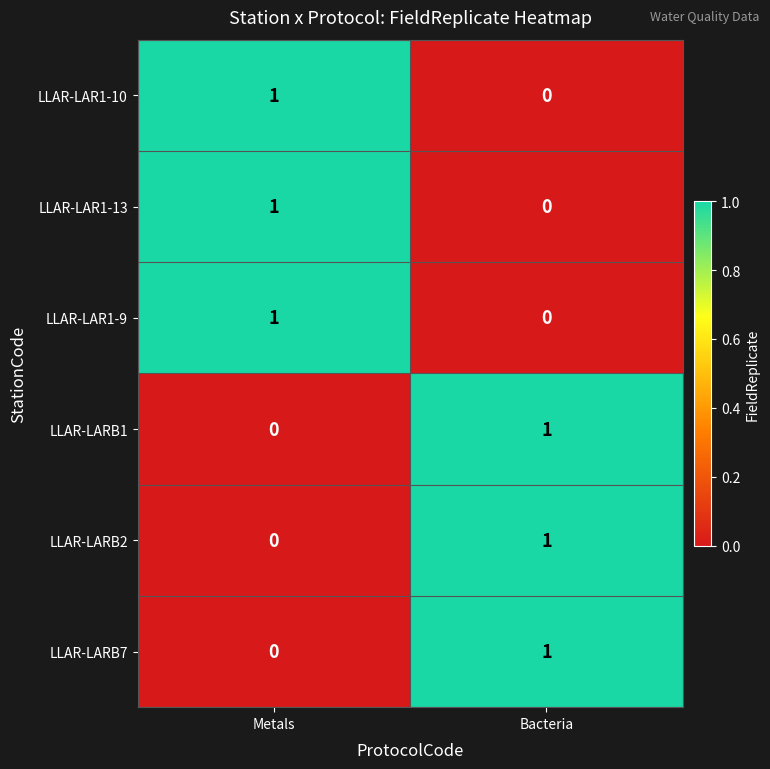

What is the total value across all series at Bacteria?

3